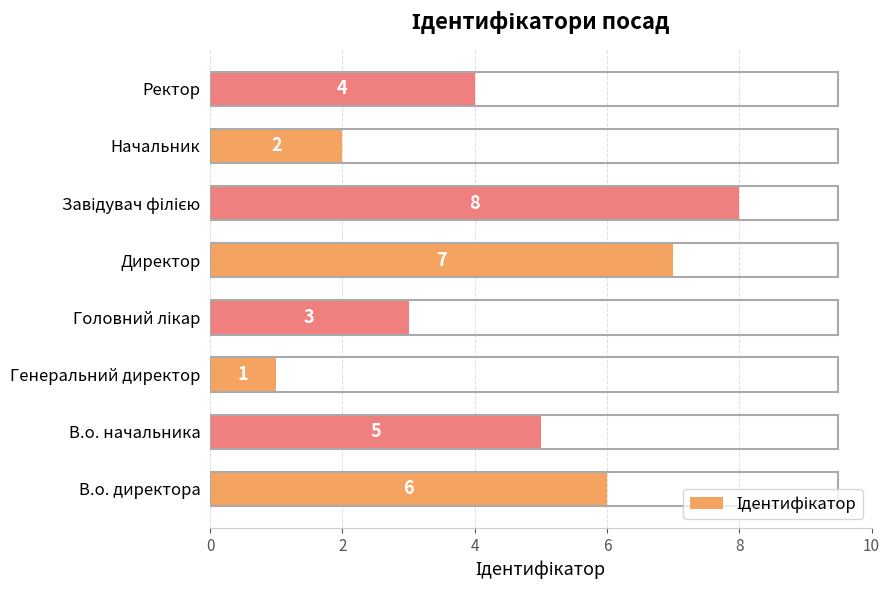

The chart shows a value of 2 at Начальник. True or false?

True